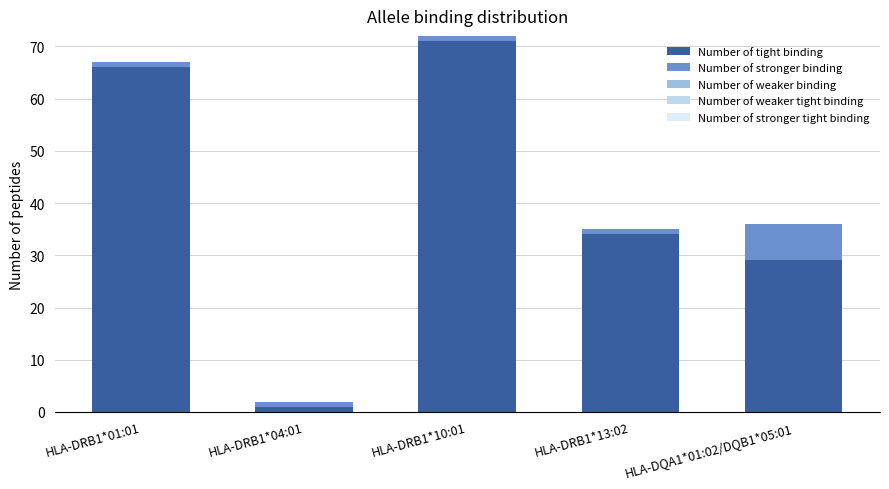

Count the number of categories in the chart.

5